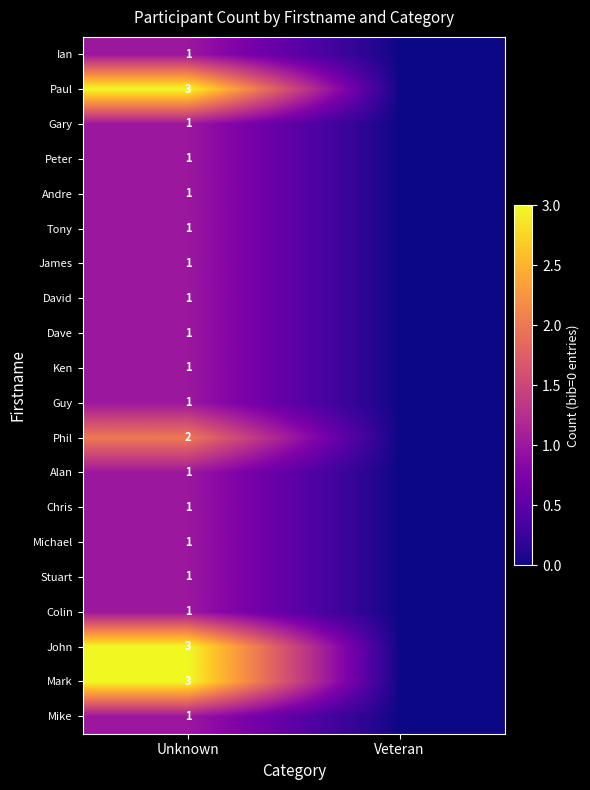

The value of Chris at Unknown is 1. True or false?

True